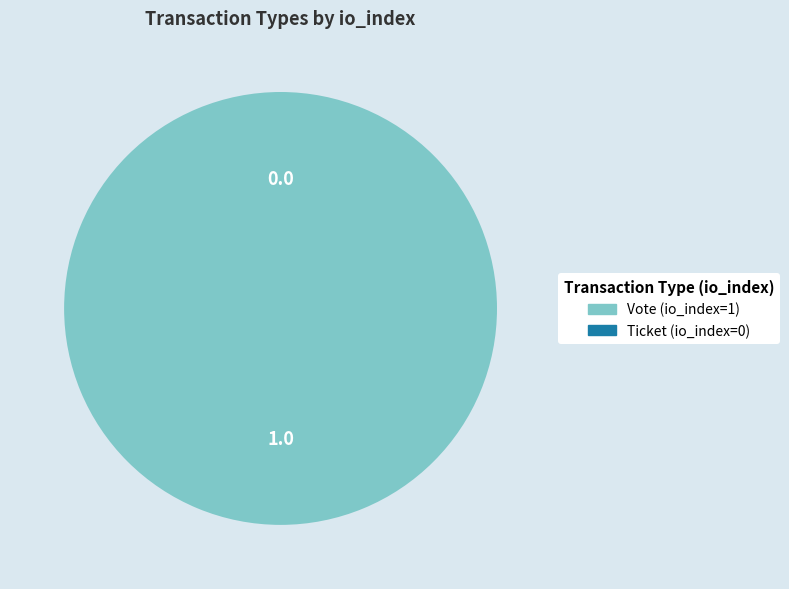

What is the majority slice?

Vote (io_index=1)